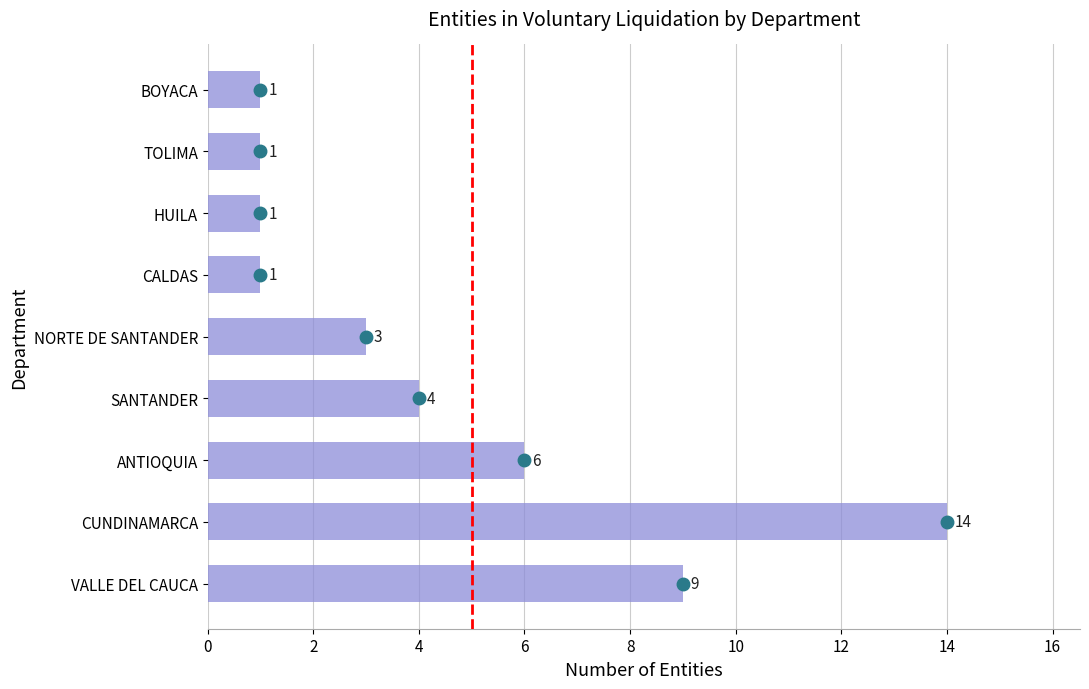

Count the values in the range 1 to 6.

7